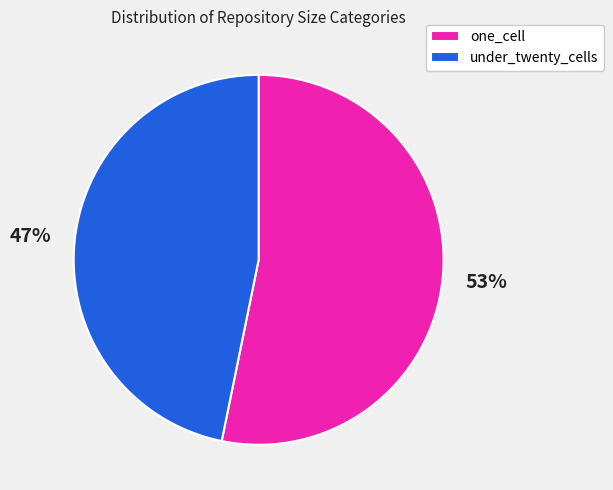

Combined, do under_twenty_cells and one_cell account for over 50%?

Yes